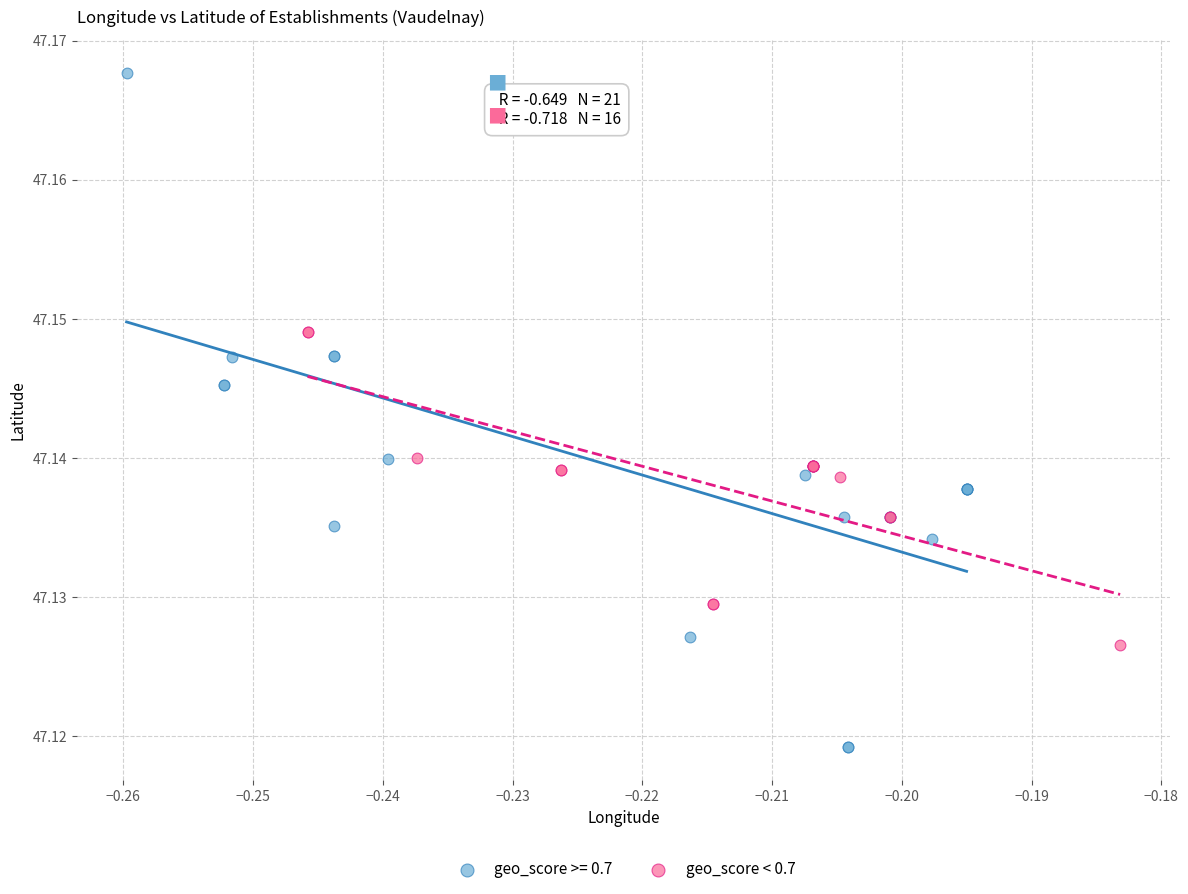

Which series has the widest spread of Y values?

geo_score >= 0.7